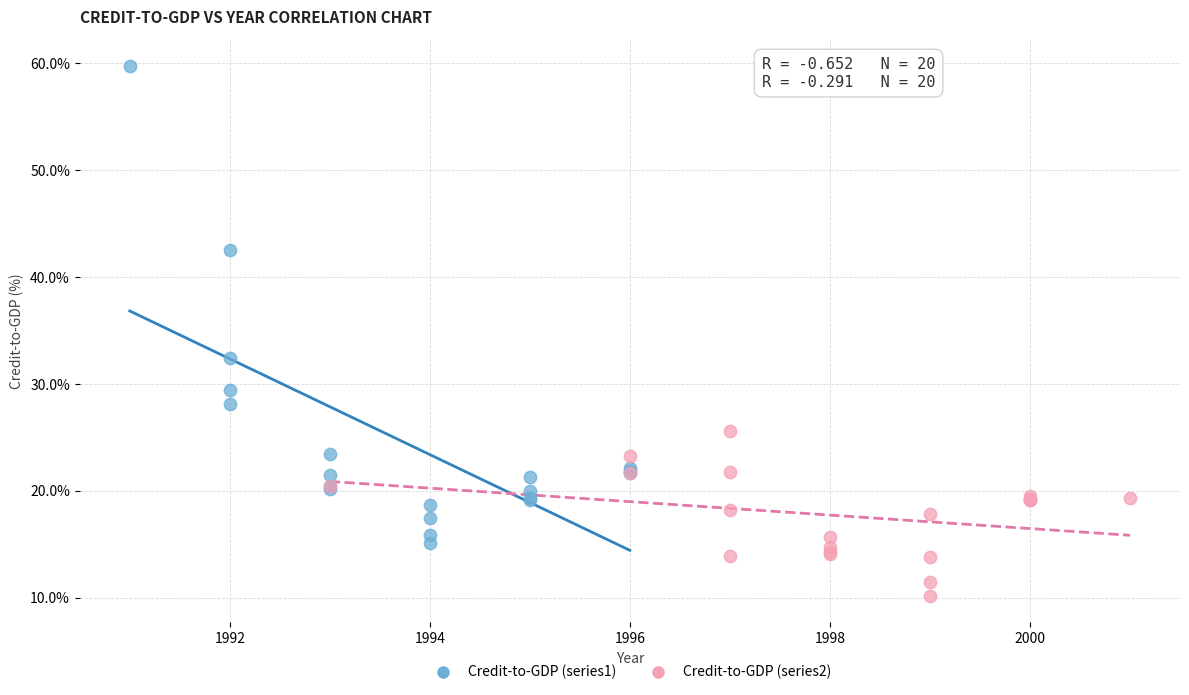

Which series reaches the minimum Y coordinate?

Credit-to-GDP (series2)